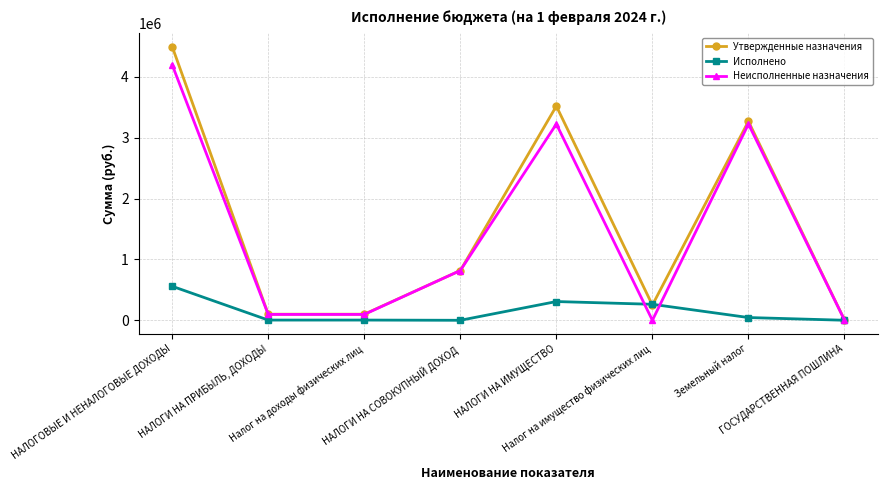

Is this an area chart (filled region under the line)?

No